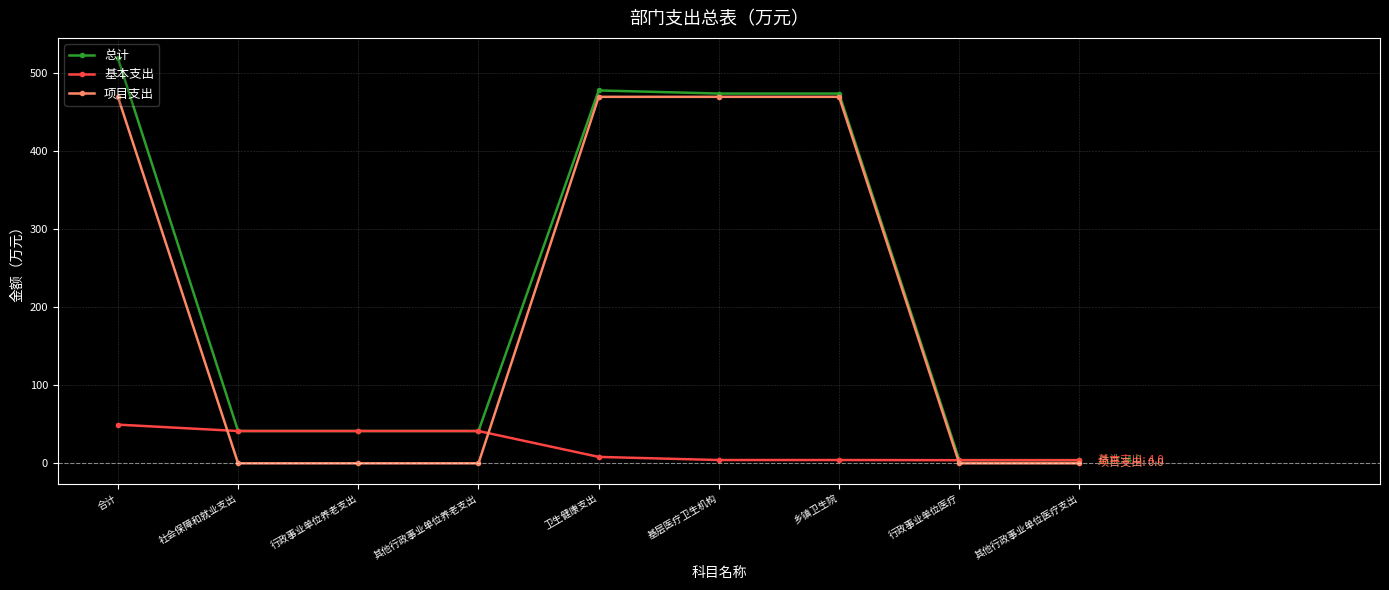

List the series in order of their peak value, lowest first.

基本支出, 项目支出, 总计